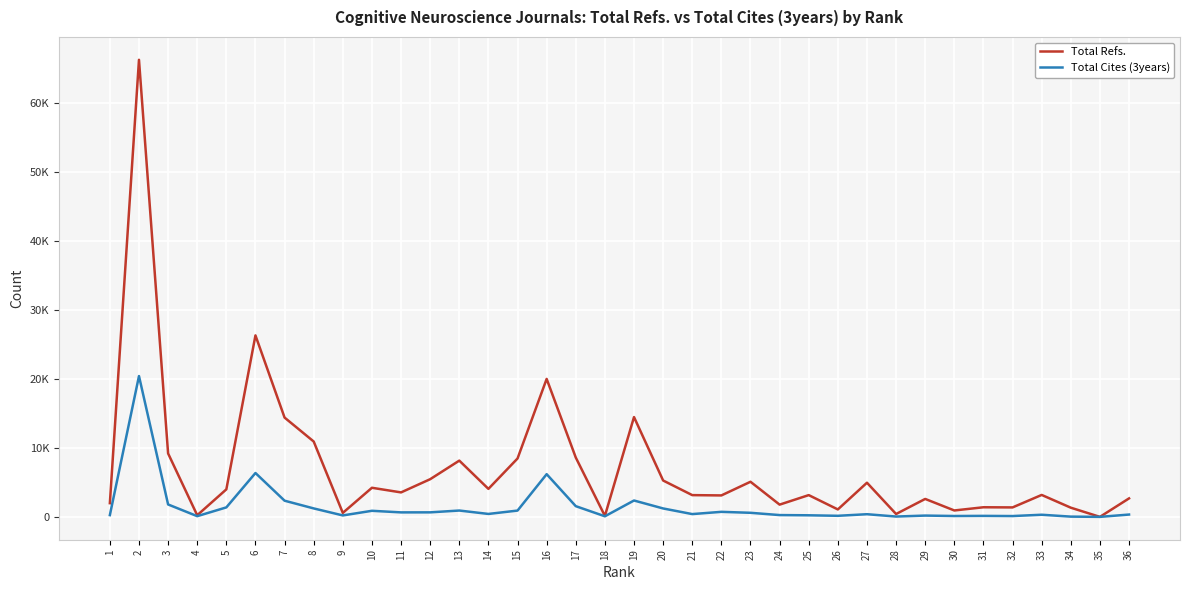

What are all the series names shown in the legend?

Total Refs., Total Cites (3years)